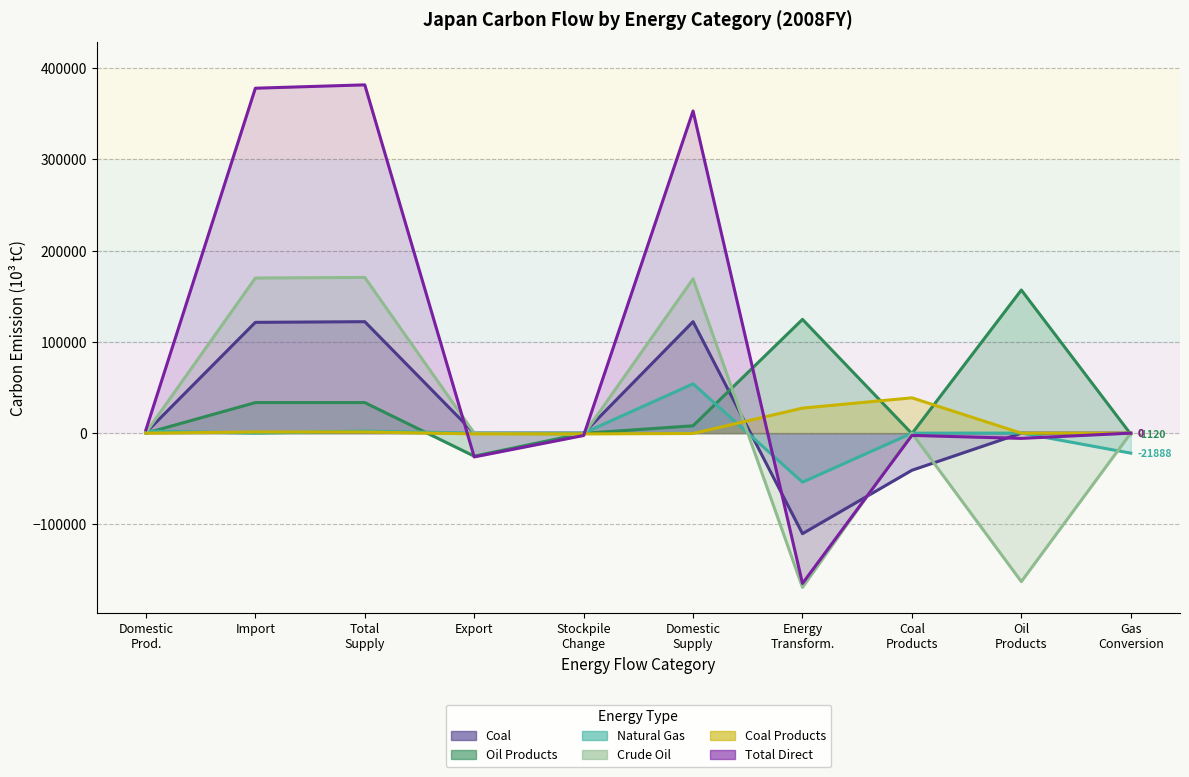

How many data points in Coal Products (10^3 tC) are less than 0?

3